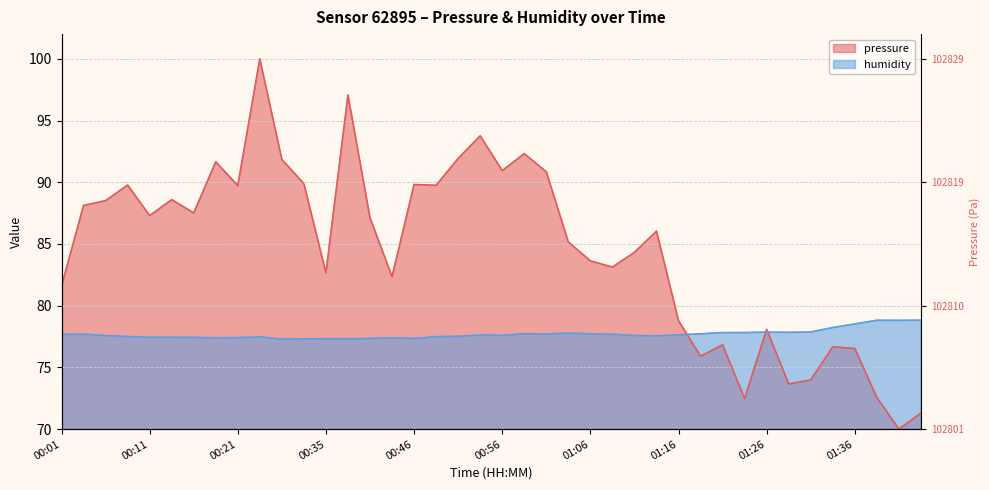

At which label is humidity closest to 78?

01:31